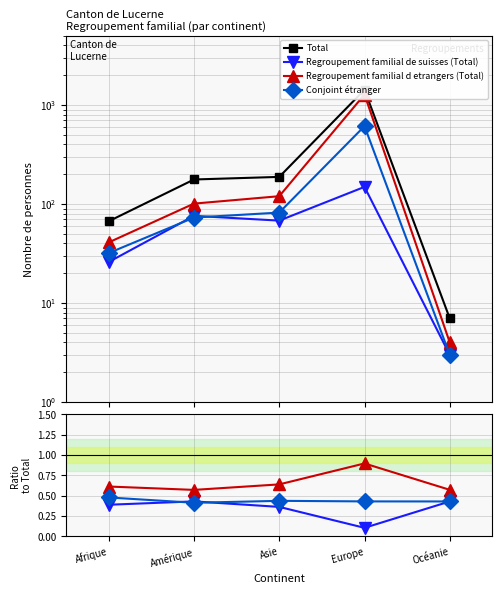

How many lines are shown in the chart?

4